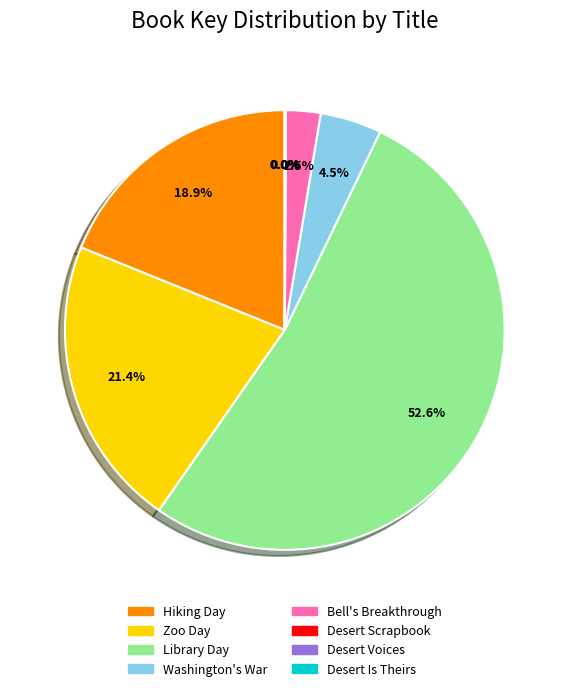

What is the largest slice in the pie chart?

Library Day